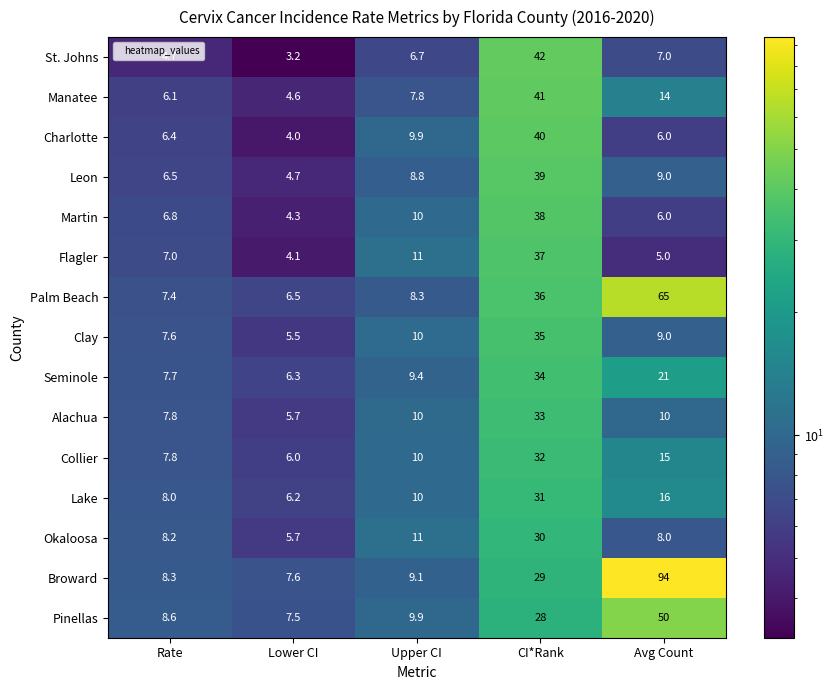

Which series has the largest total across all categories?

Broward